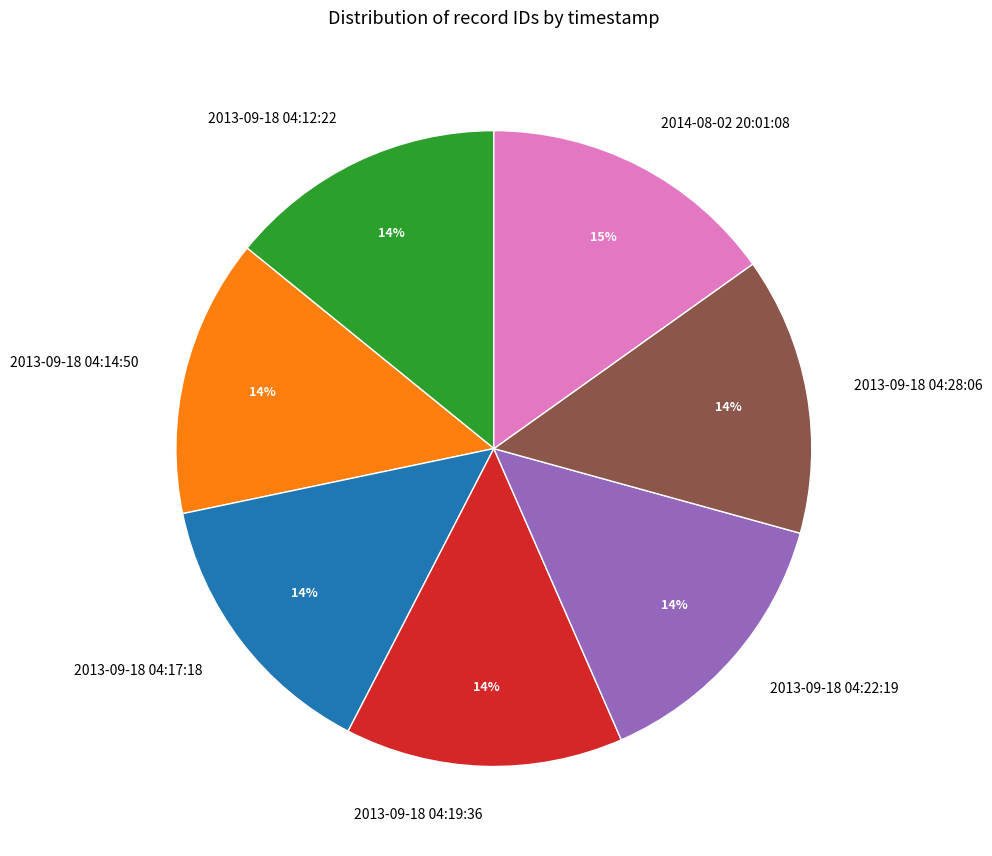

What percentage is the 2013-09-18 04:22:19 slice, to the nearest percent?

14%